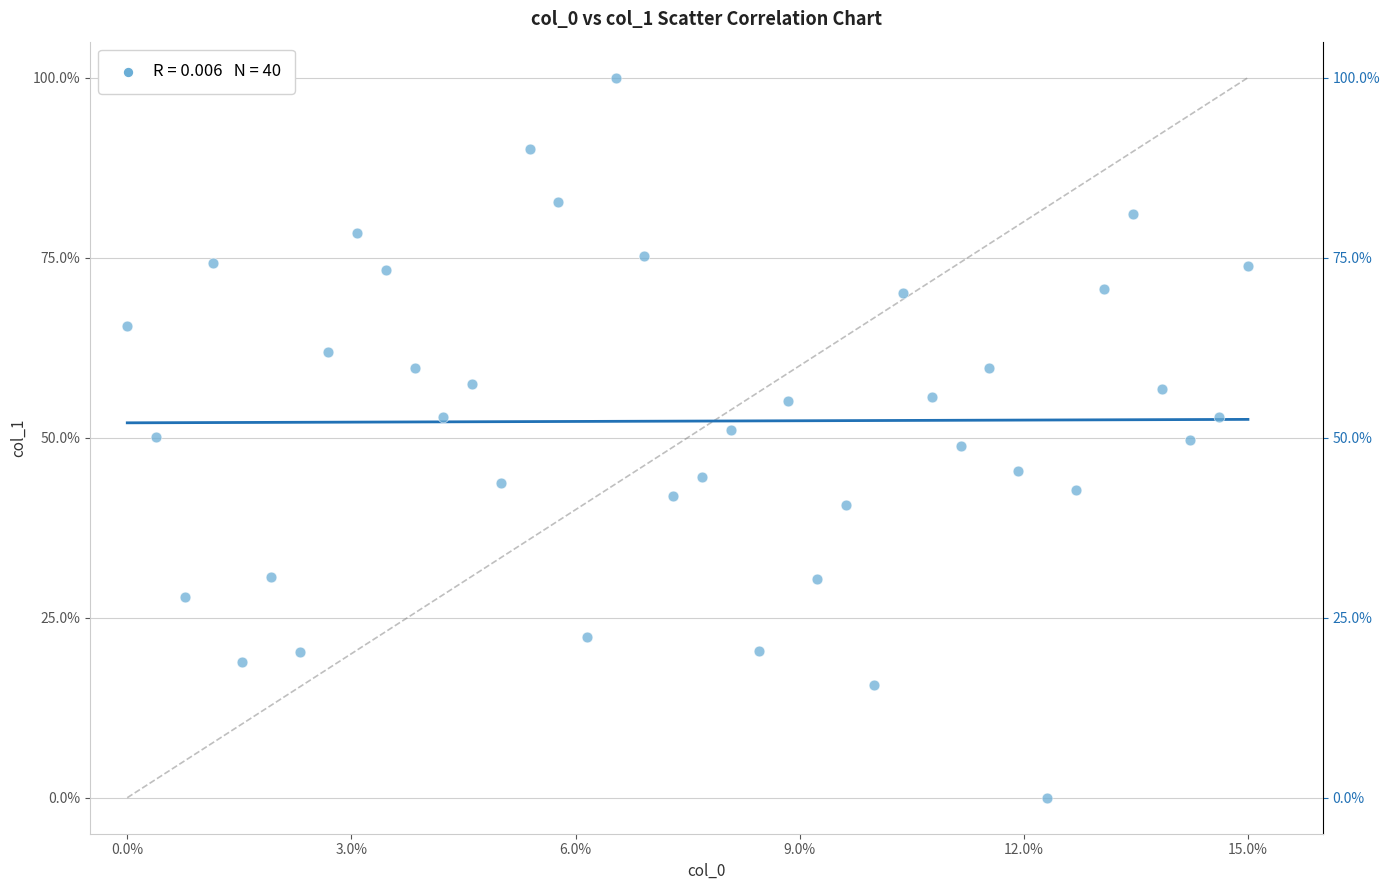

What is the range of Y values (max minus min)?

100.0